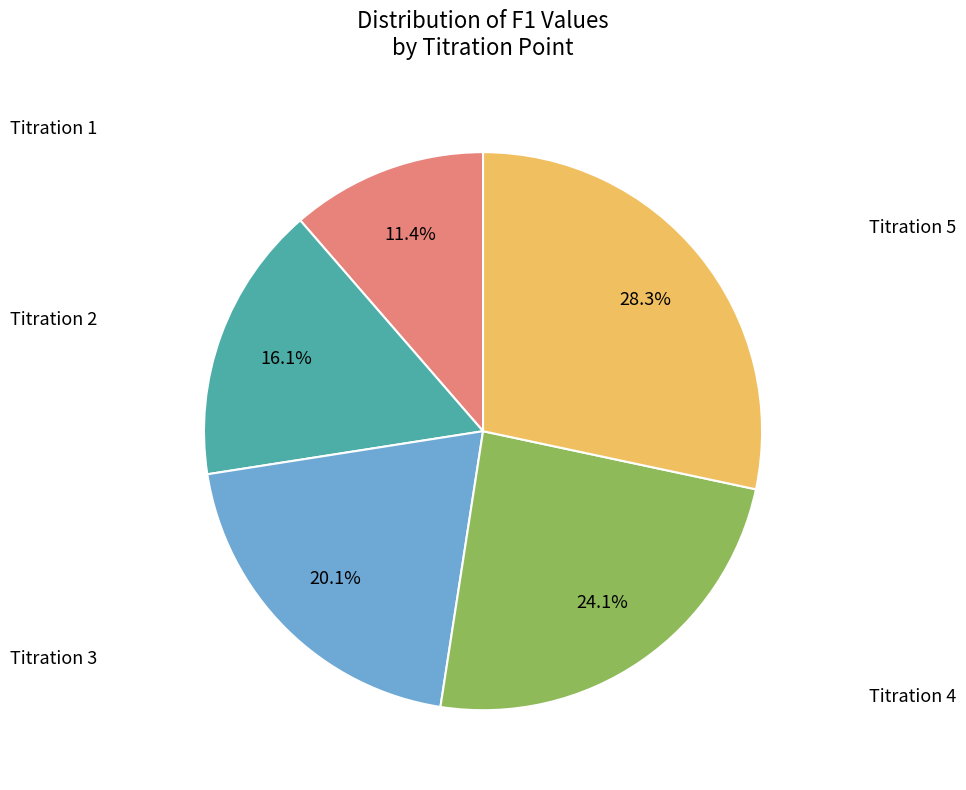

How many slices are in this pie chart?

5